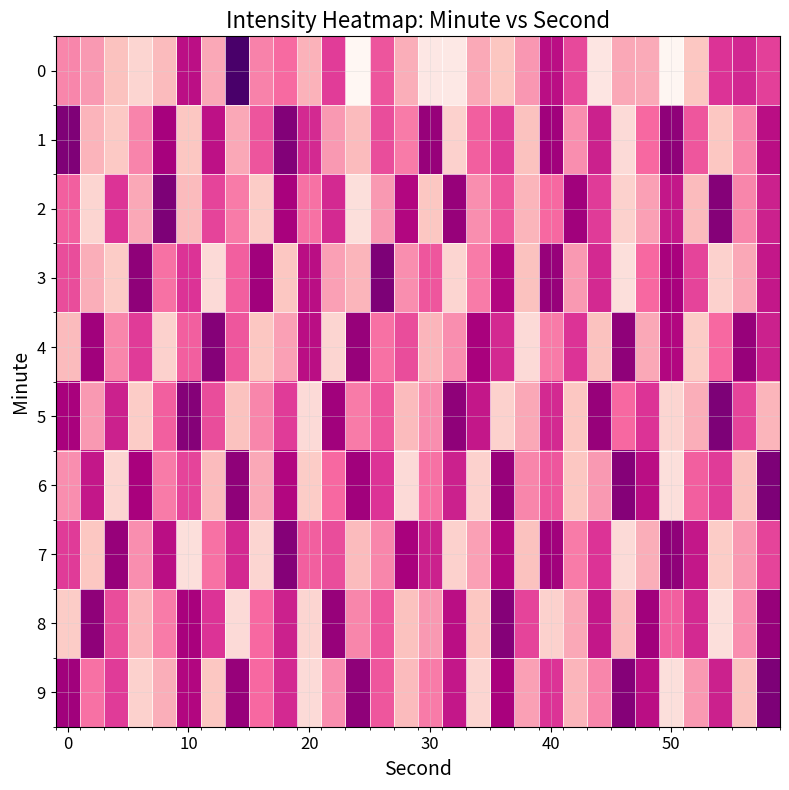

Rank the series by their maximum value, from highest to lowest.

0, 2, 3, 6, 7, 8, 9, 1, 4, 5